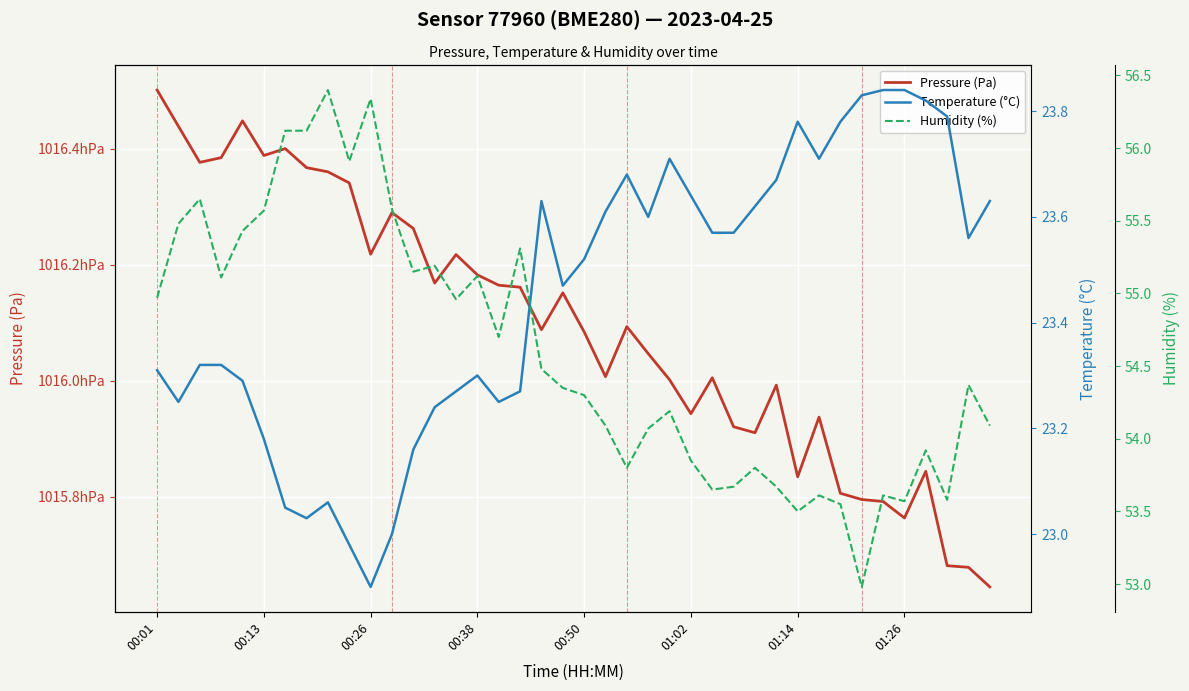

Reading left to right, what are all the values shown in this chart?

Pressure (Pa): 101650.1	101643.8	101637.6	101638.4	101644.8	101638.8	101640.0	101636.7	101636.0	101634.1	101621.8	101629.0	101626.2	101616.8	101621.8	101618.2	101616.5	101616.1	101608.8	101615.2	101608.4	101600.7	101609.3	101604.7	101600.2	101594.3	101600.5	101592.1	101591.1	101599.2	101583.5	101593.8	101580.6	101579.6	101579.2	101576.4	101584.4	101568.2	101567.9	101564.5
Temperature (°C): 23.3	23.2	23.3	23.3	23.3	23.2	23.1	23.0	23.1	23.0	22.9	23.0	23.2	23.2	23.3	23.3	23.2	23.3	23.6	23.5	23.5	23.6	23.7	23.6	23.7	23.6	23.6	23.6	23.6	23.7	23.8	23.7	23.8	23.8	23.8	23.8	23.8	23.8	23.6	23.6
Humidity (%): 55.0	55.5	55.6	55.1	55.4	55.6	56.1	56.1	56.4	55.9	56.3	55.6	55.1	55.2	55.0	55.1	54.7	55.3	54.5	54.4	54.3	54.1	53.8	54.1	54.2	53.9	53.6	53.7	53.8	53.7	53.5	53.6	53.5	53.0	53.6	53.6	53.9	53.6	54.4	54.1